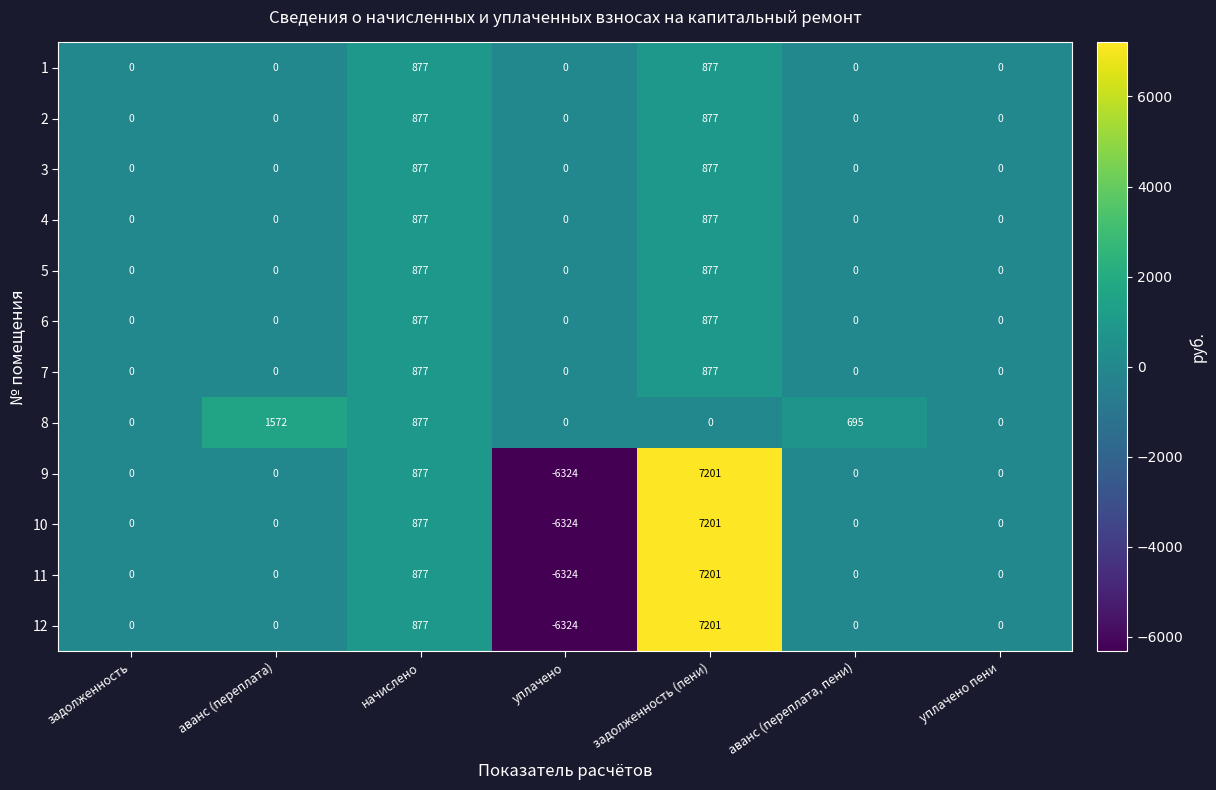

Which series has the largest total across all categories?

8